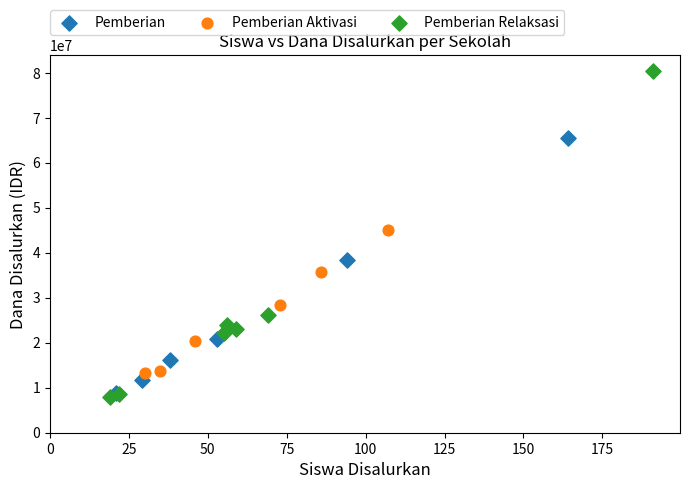

Which series has the widest spread of Y values?

Pemberian Relaksasi